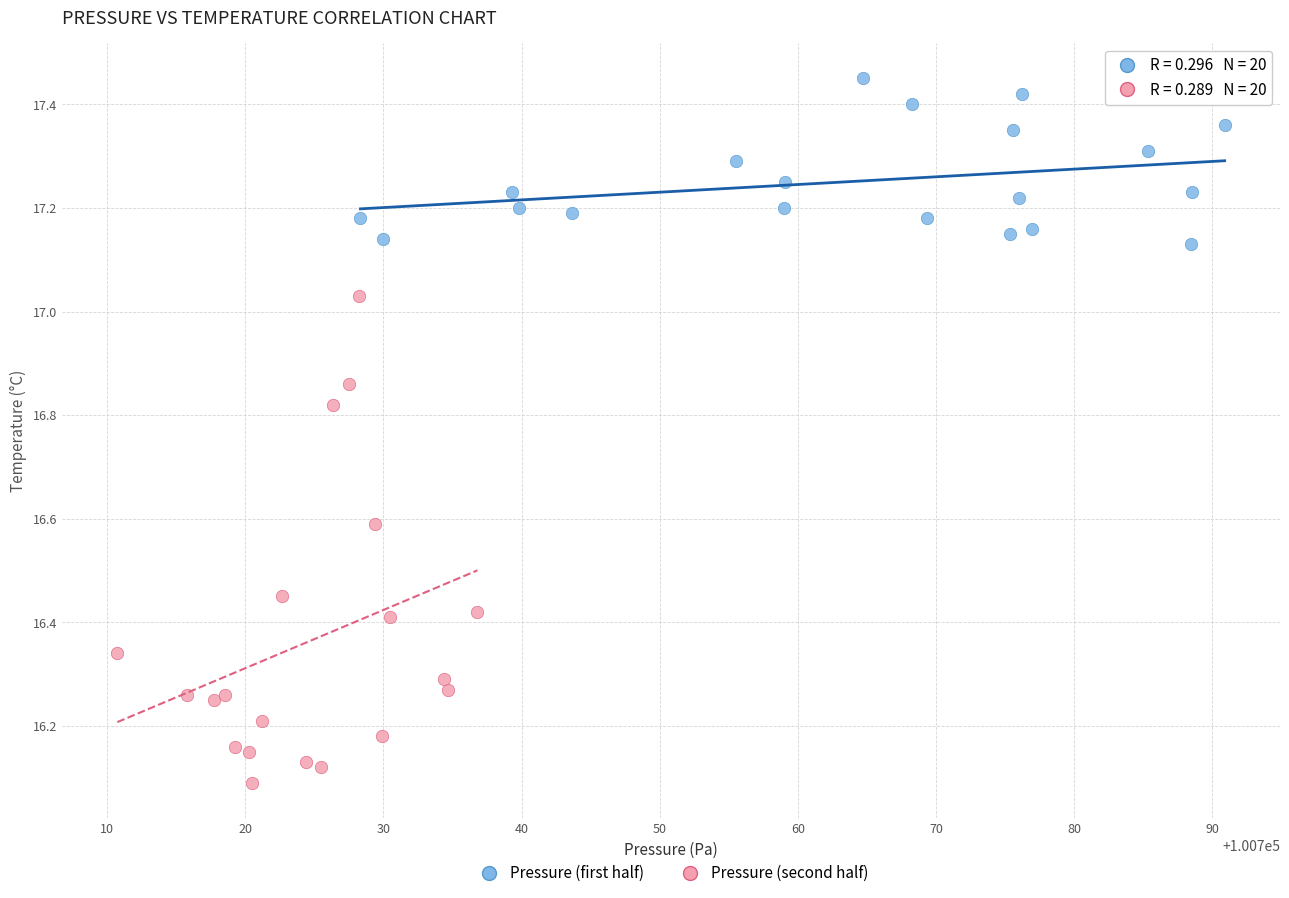

Which series reaches the minimum Y coordinate?

Pressure (second half)